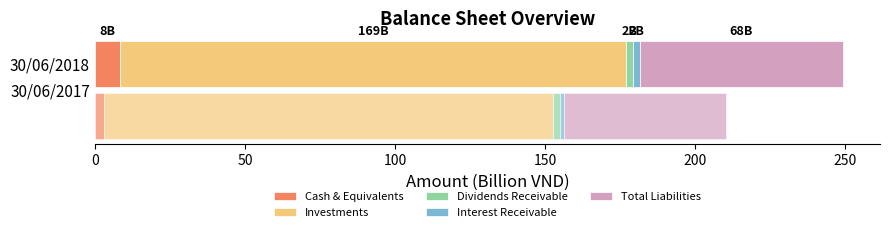

Does the chart contain stacked bars?

No